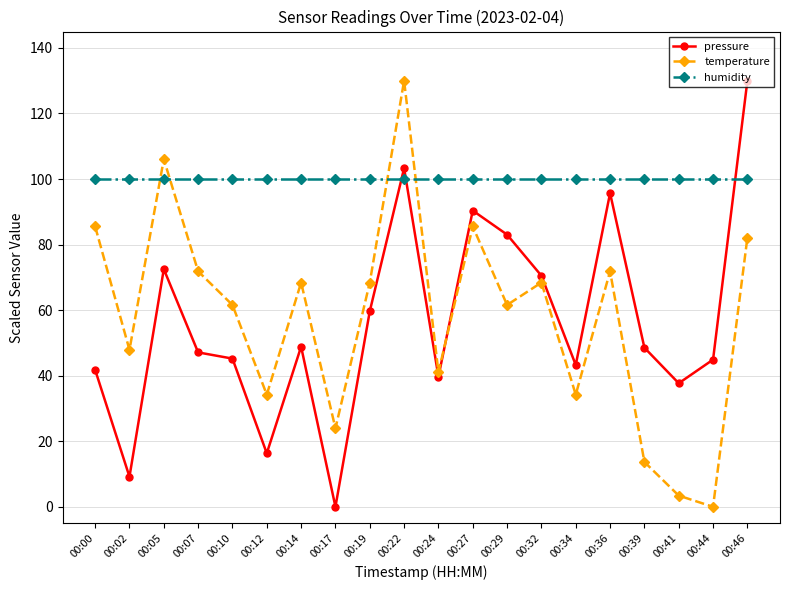

At 00:39, list the series in order from largest to smallest.

humidity, pressure, temperature